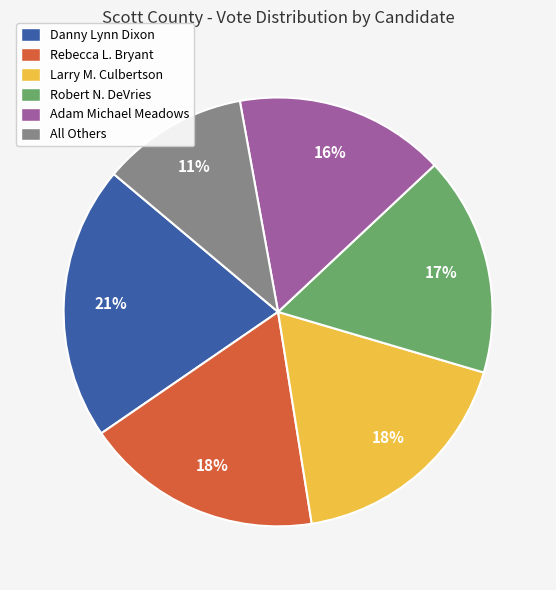

How many segments does this pie chart have?

6